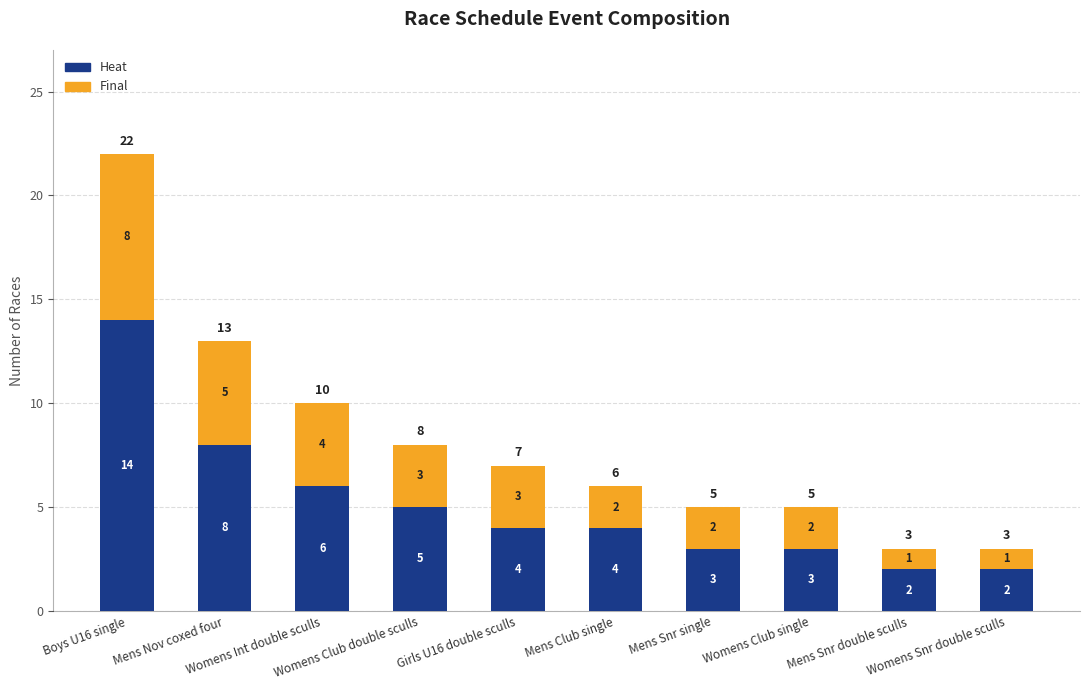

At which category is the sum across all series the highest?

Boys U16 single